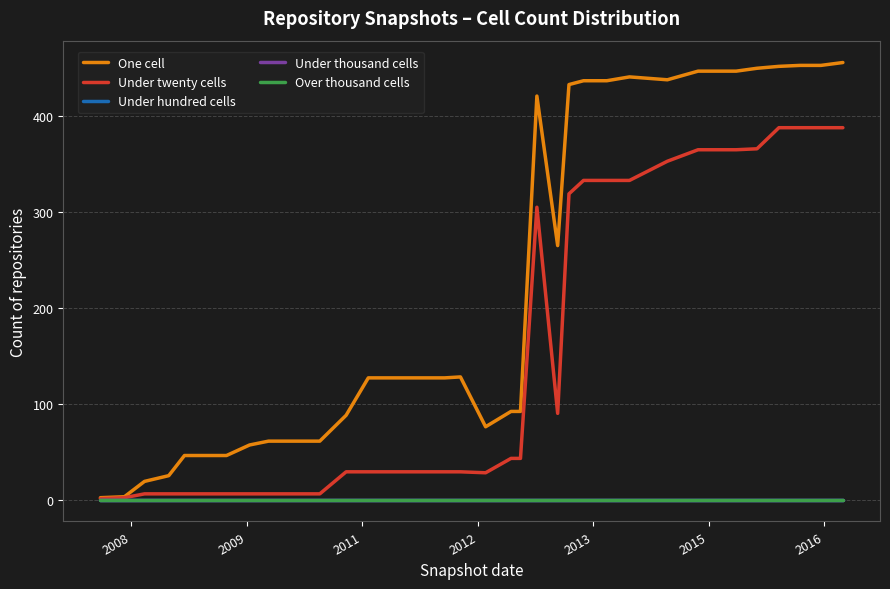

Is this an area chart (filled region under the line)?

No